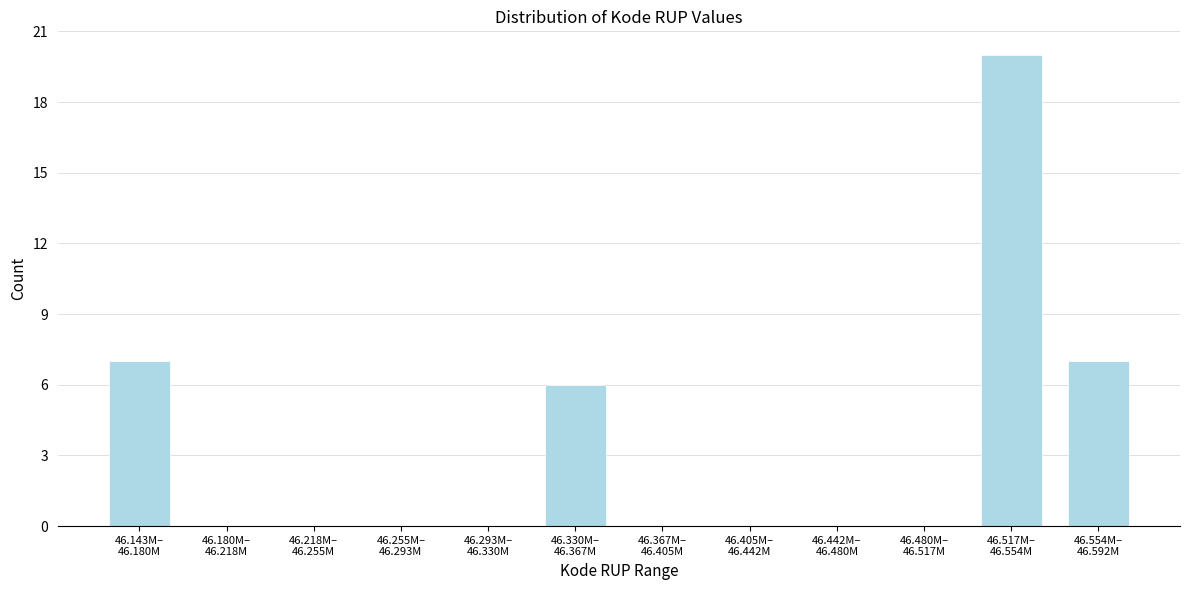

What is the maximum value shown in the chart?

20